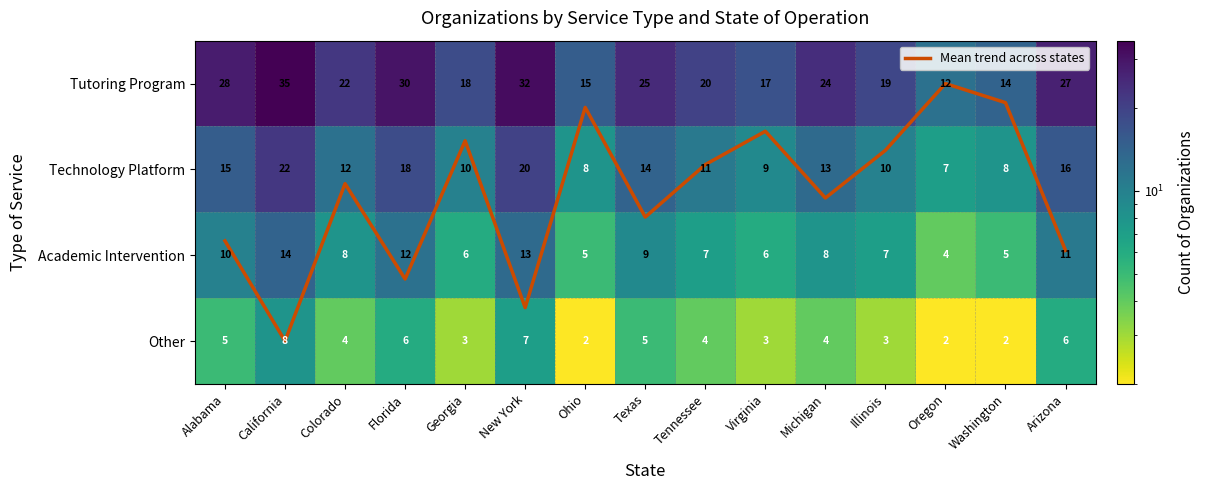

Which has a higher value, Texas or Florida?

Florida